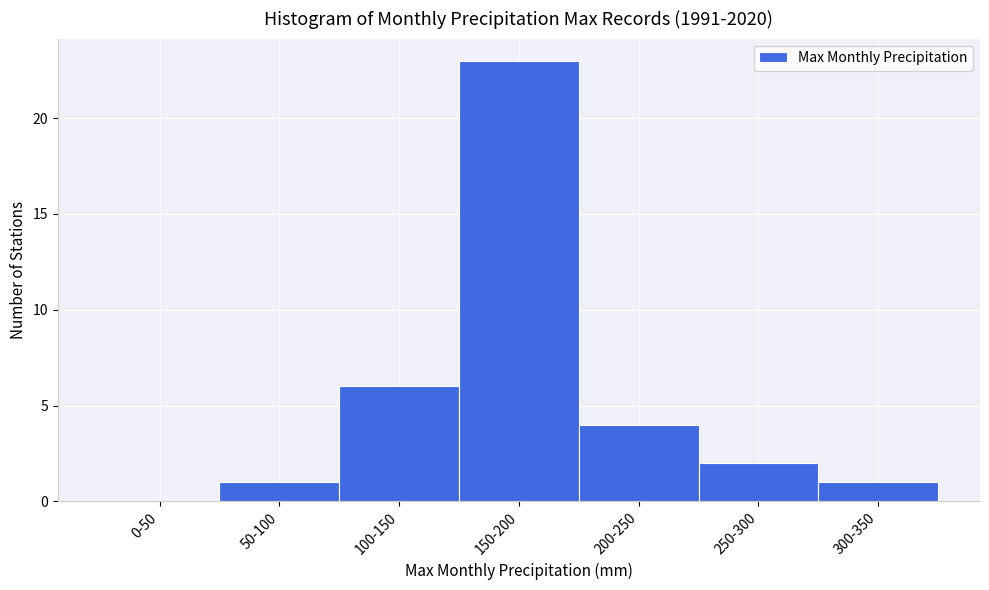

Reading left to right, what are all the values shown in this chart?

0-50=0	50-100=1	100-150=6	150-200=23	200-250=4	250-300=2	300-350=1